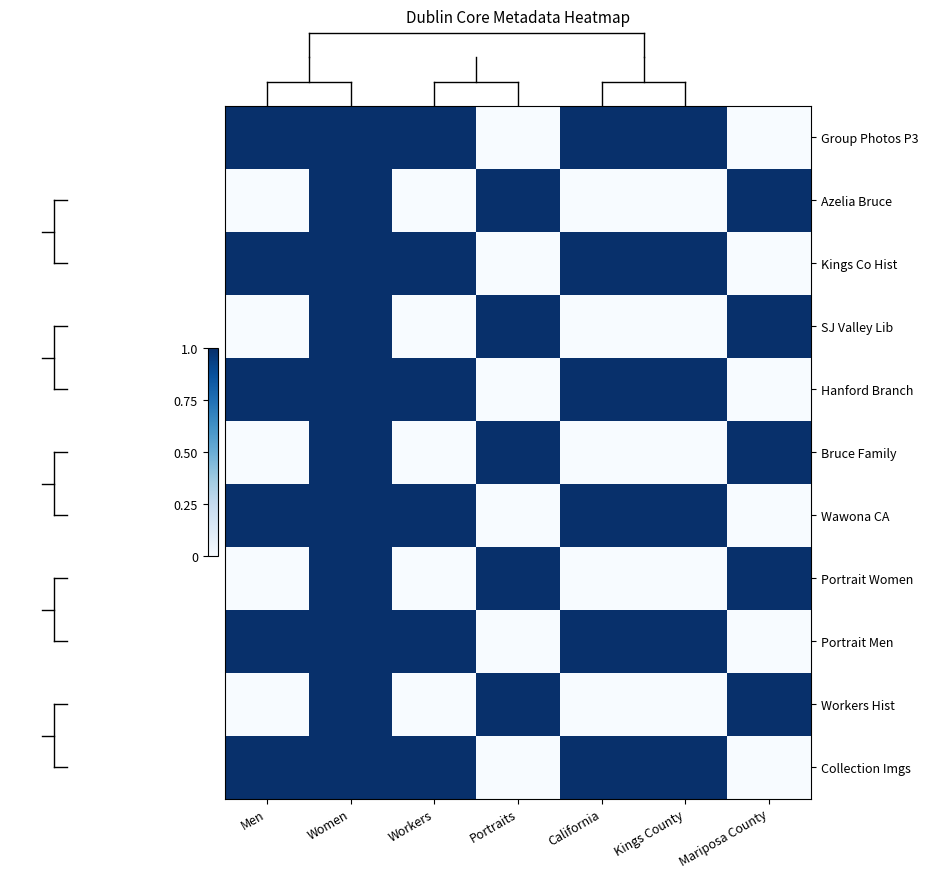

How many data points does each series have?

7